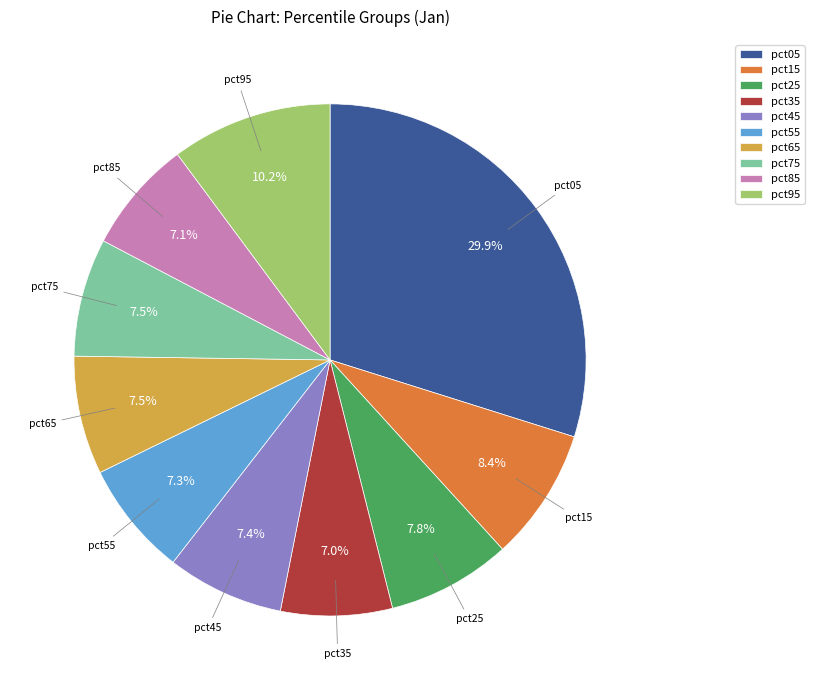

What is the total percentage of pct25 and pct05?

37.7%